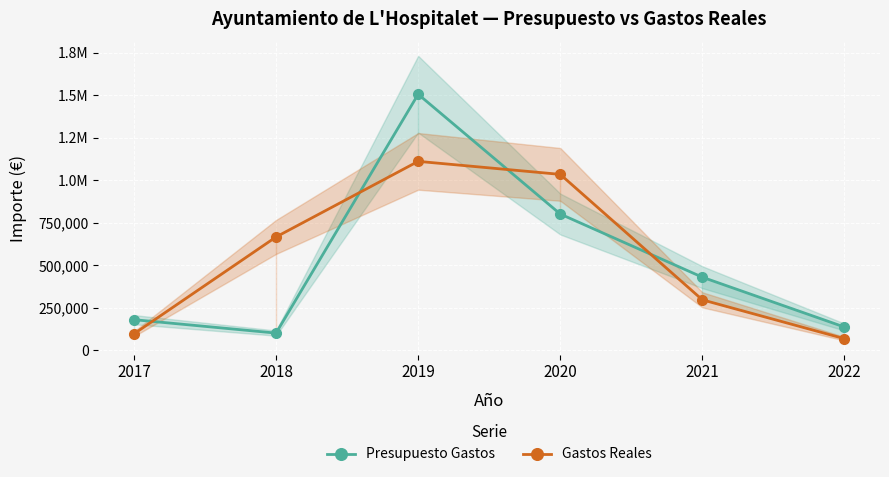

How many values in the Presupuesto Gastos series exceed 429849?

3